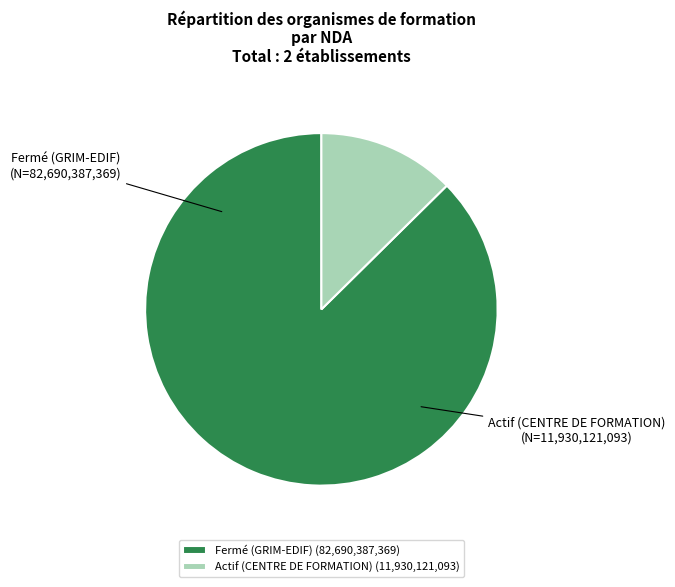

Combined, do Actif (CENTRE DE FORMATION) and Fermé (GRIM-EDIF) account for over 50%?

Yes